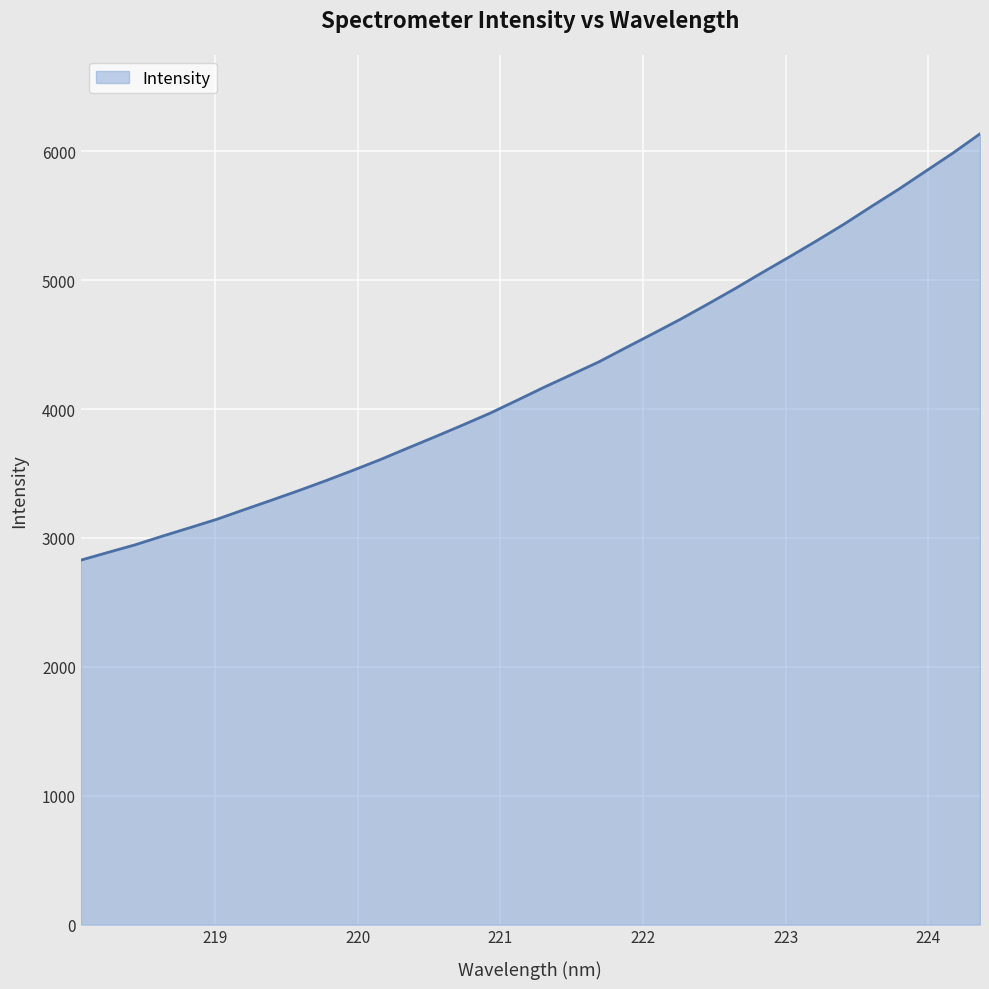

What is the smallest value displayed?

2827.4